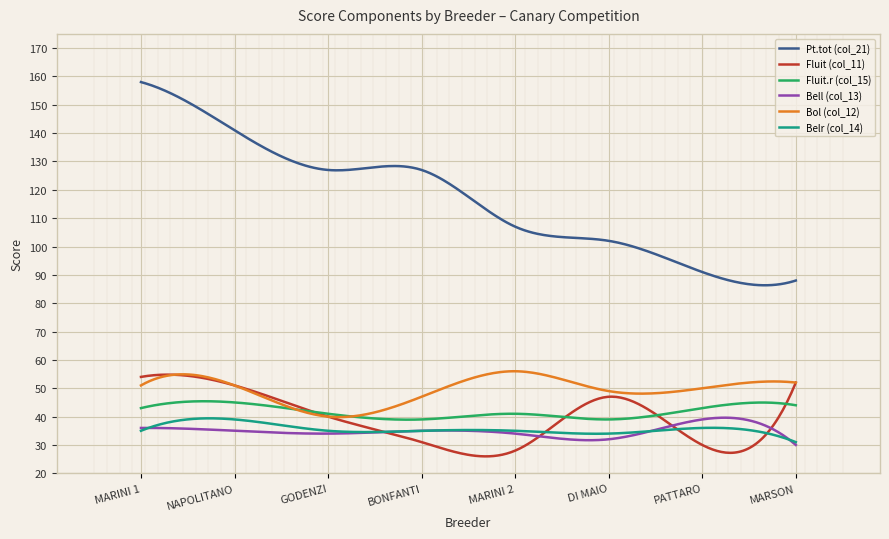

How many intersections are there between Fluit (col_11) and Belr (col_14)?

4